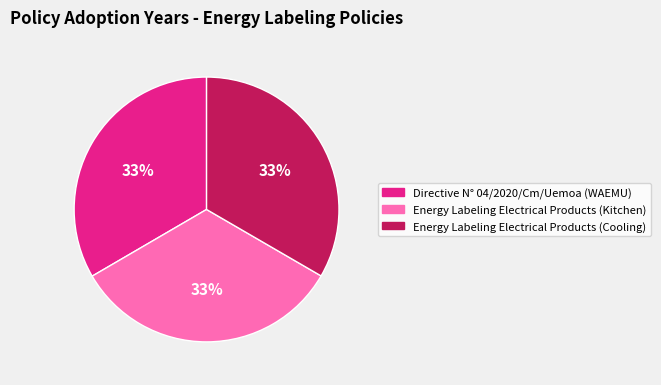

To the nearest percent, what percentage of the pie is Energy Labeling Electrical Products (Cooling)?

33%